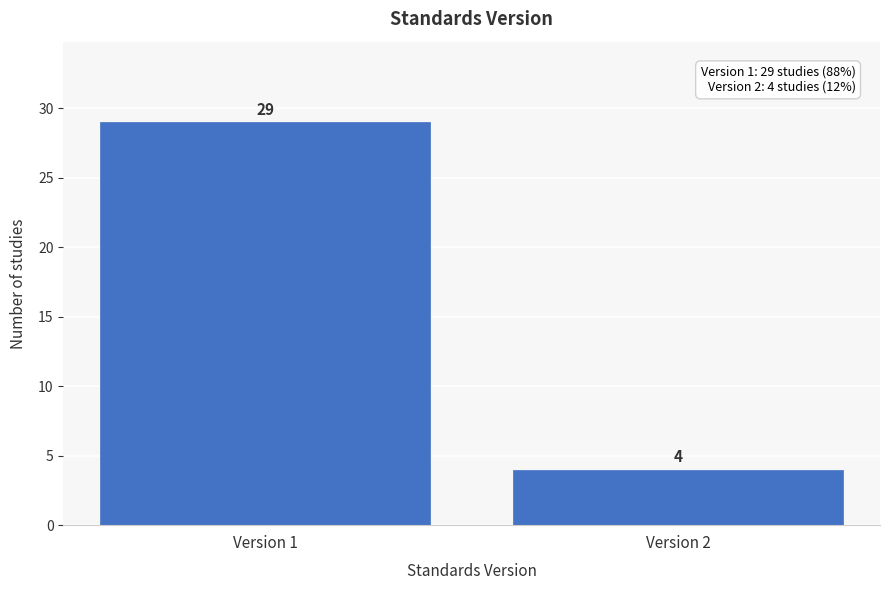

Reading left to right, what are all the values shown in this chart?

Version 1=29	Version 2=4